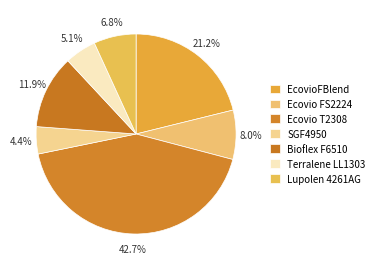

To the nearest percent, what is the combined percentage of Terralene LL1303 and Ecovio T2308?

48%